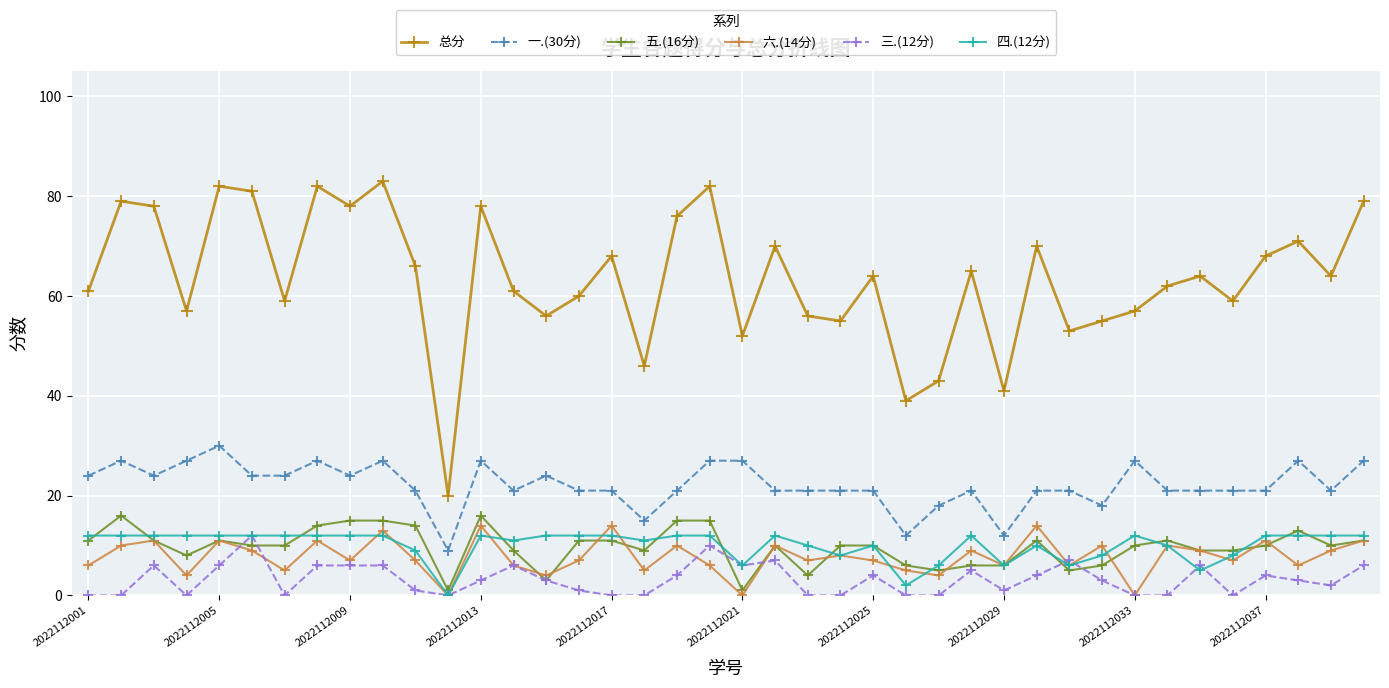

Reading left to right, what are all the values shown in this chart?

总分: 61	79	78	57	82	81	59	82	78	83	66	20	78	61	56	60	68	46	76	82	52	70	56	55	64	39	43	65	41	70	53	55	57	62	64	59	68	71	64	79
一.(30分): 24	27	24	27	30	24	24	27	24	27	21	9	27	21	24	21	21	15	21	27	27	21	21	21	21	12	18	21	12	21	21	18	27	21	21	21	21	27	21	27
五.(16分): 11	16	11	8	11	10	10	14	15	15	14	1	16	9	3	11	11	9	15	15	1	10	4	10	10	6	5	6	6	11	5	6	10	11	9	9	10	13	10	11
六.(14分): 6	10	11	4	11	9	5	11	7	13	7	0	14	6	4	7	14	5	10	6	0	10	7	8	7	5	4	9	6	14	6	10	0	10	9	7	11	6	9	11
三.(12分): 0	0	6	0	6	12	0	6	6	6	1	0	3	6	3	1	0	0	4	10	6	7	0	0	4	0	0	5	1	4	7	3	0	0	6	0	4	3	2	6
四.(12分): 12	12	12	12	12	12	12	12	12	12	9	0	12	11	12	12	12	11	12	12	6	12	10	8	10	2	6	12	6	10	6	8	12	10	5	8	12	12	12	12